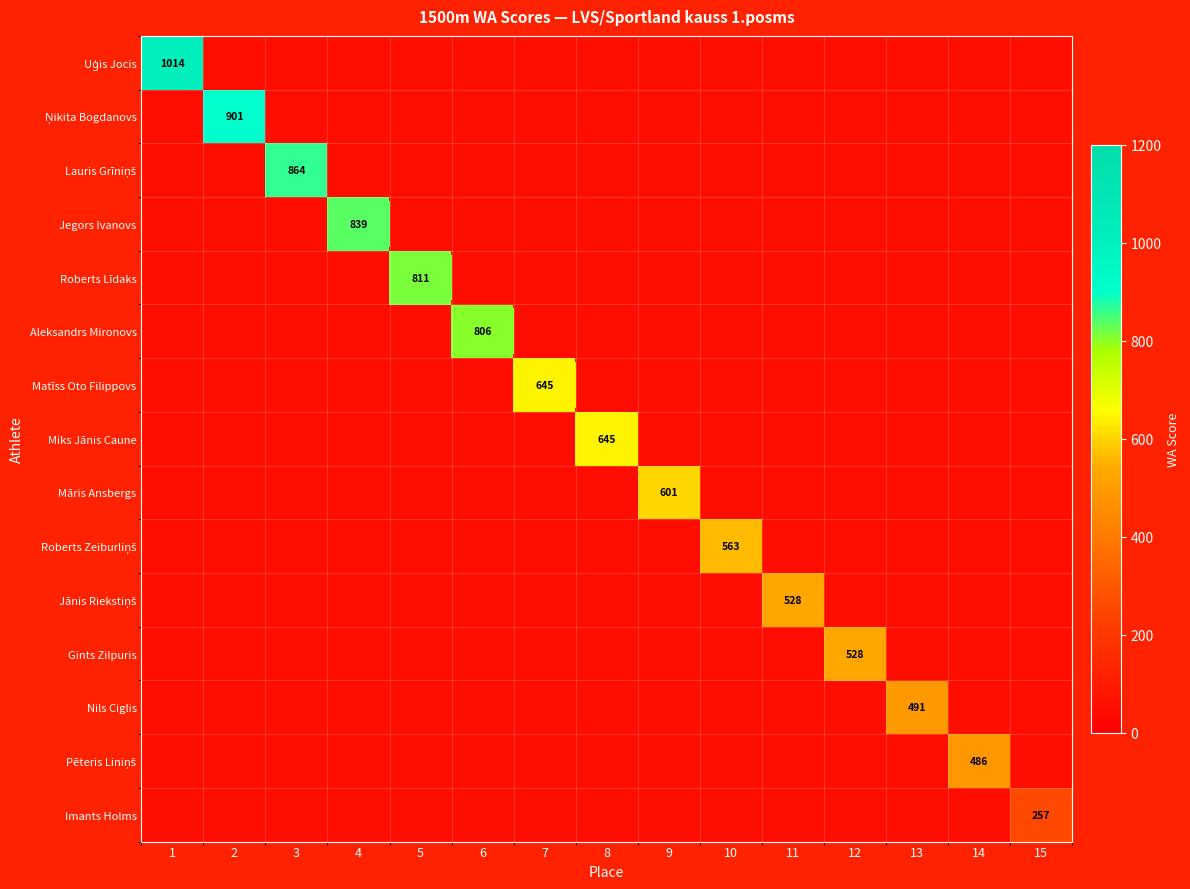

Which series has the largest total across all categories?

Uģis Jocis